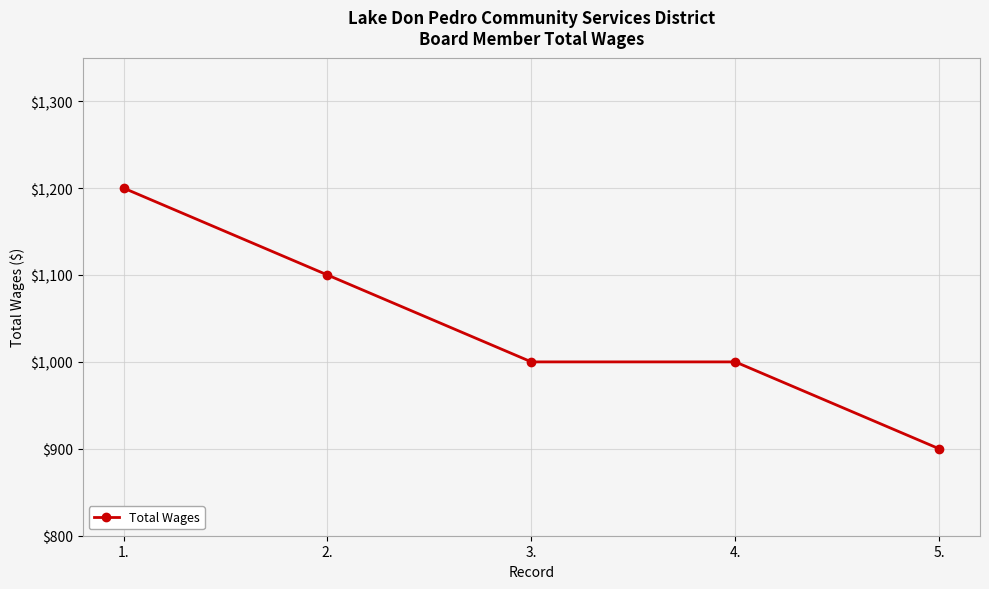

What is the maximum value shown in the chart?

1200